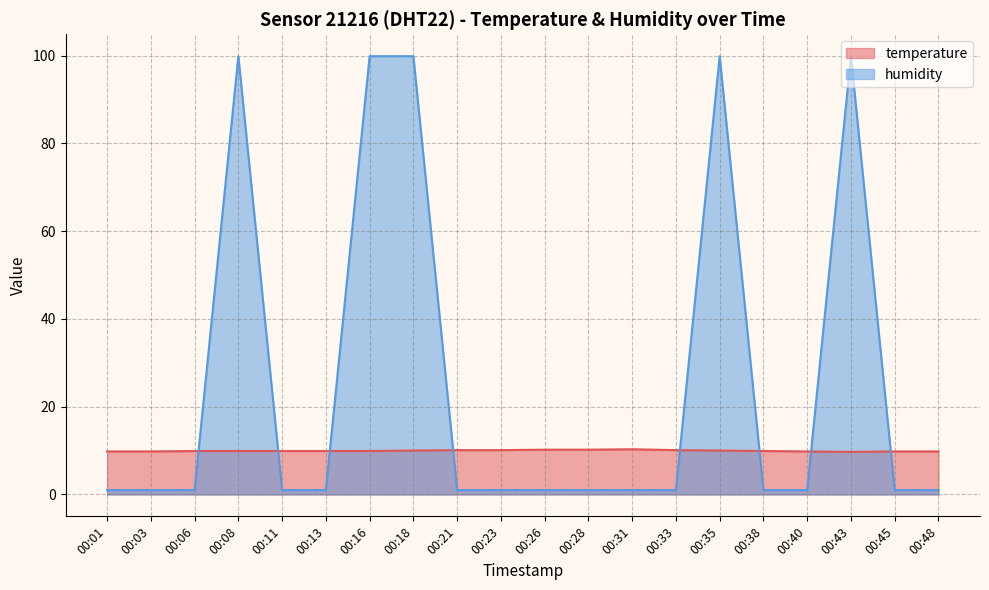

In temperature, how many points are higher than both neighbors (excluding endpoints)?

1